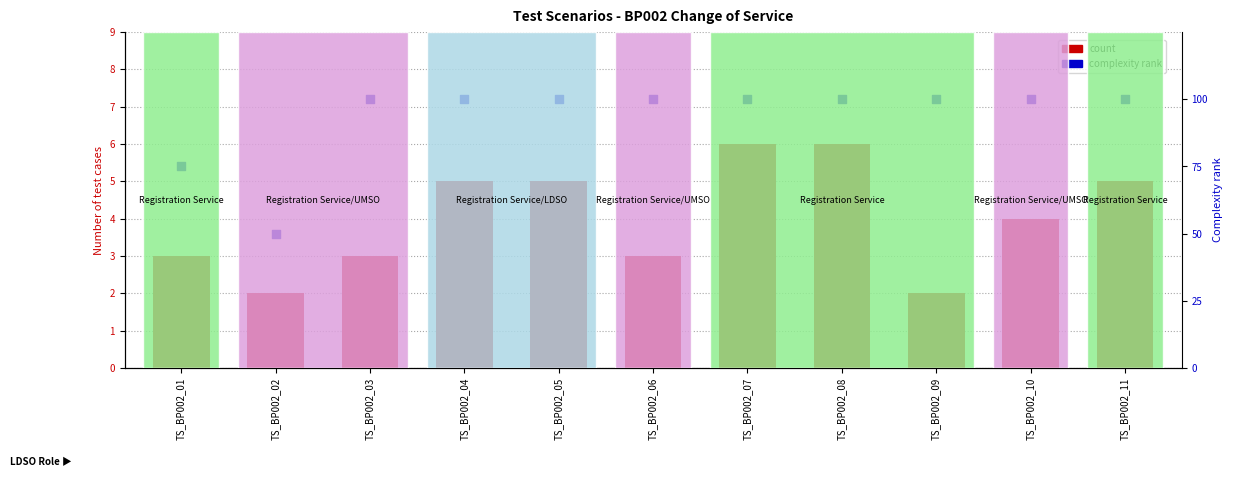

At how many categories does at least one series exceed 60?

10